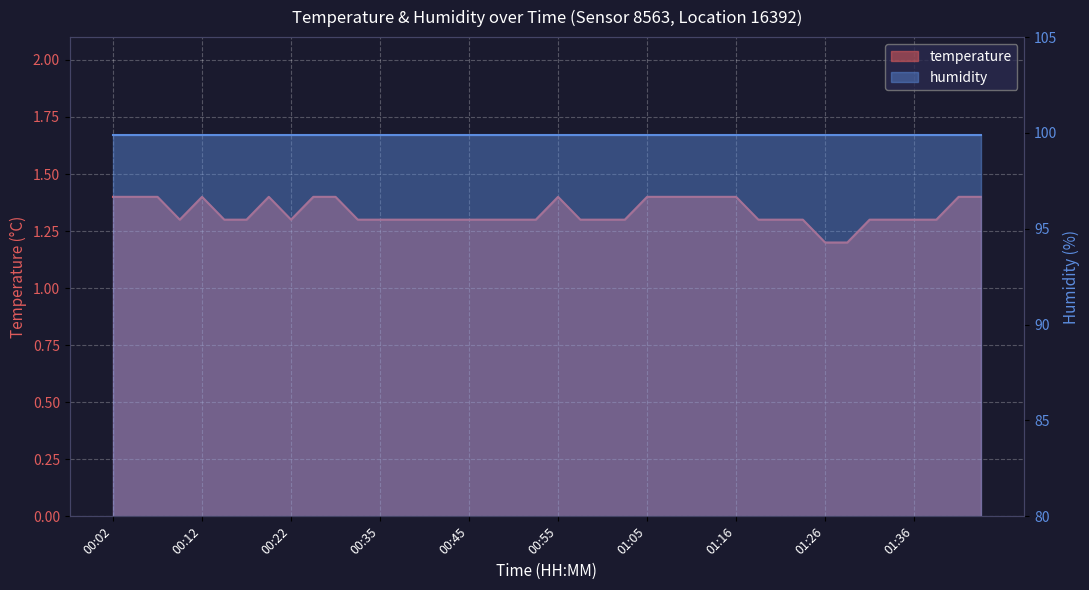

True or false: there are more than 0 points higher than both neighbors.

True